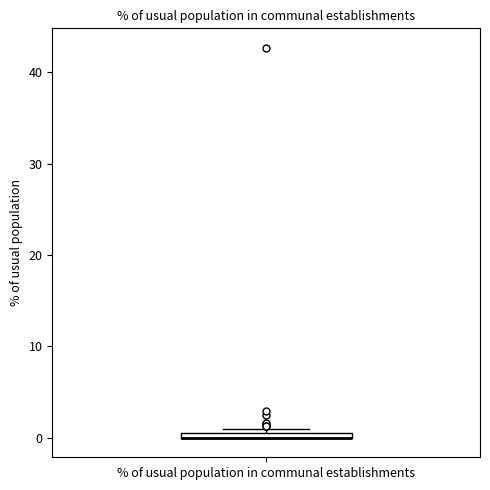

Where is the lower edge of the box for % of usual population in communal establishments on the y-axis? The values are not printed on the chart, so give them approximately, as read against the axis.

0